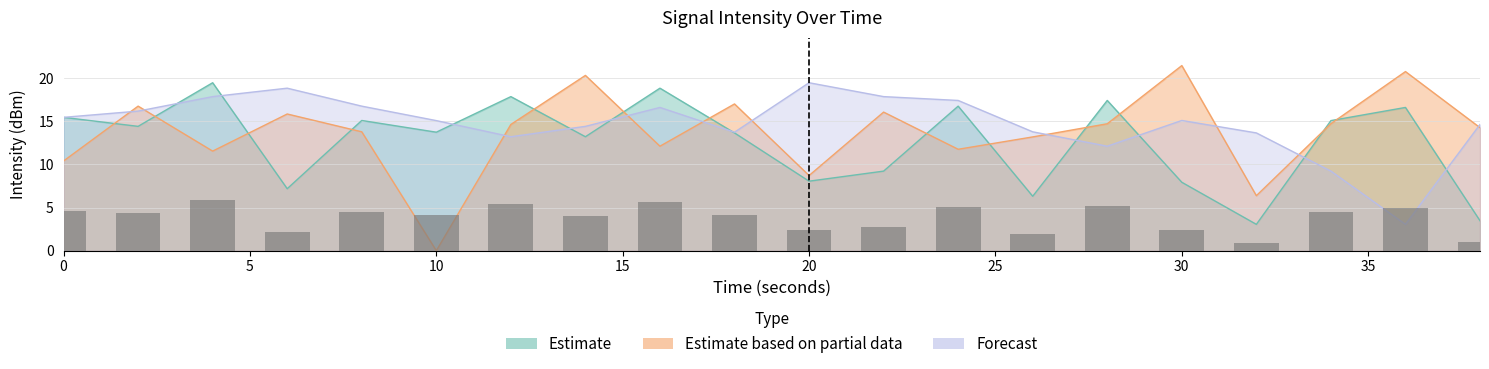

At which category does the chart reach its minimum across all series?

10